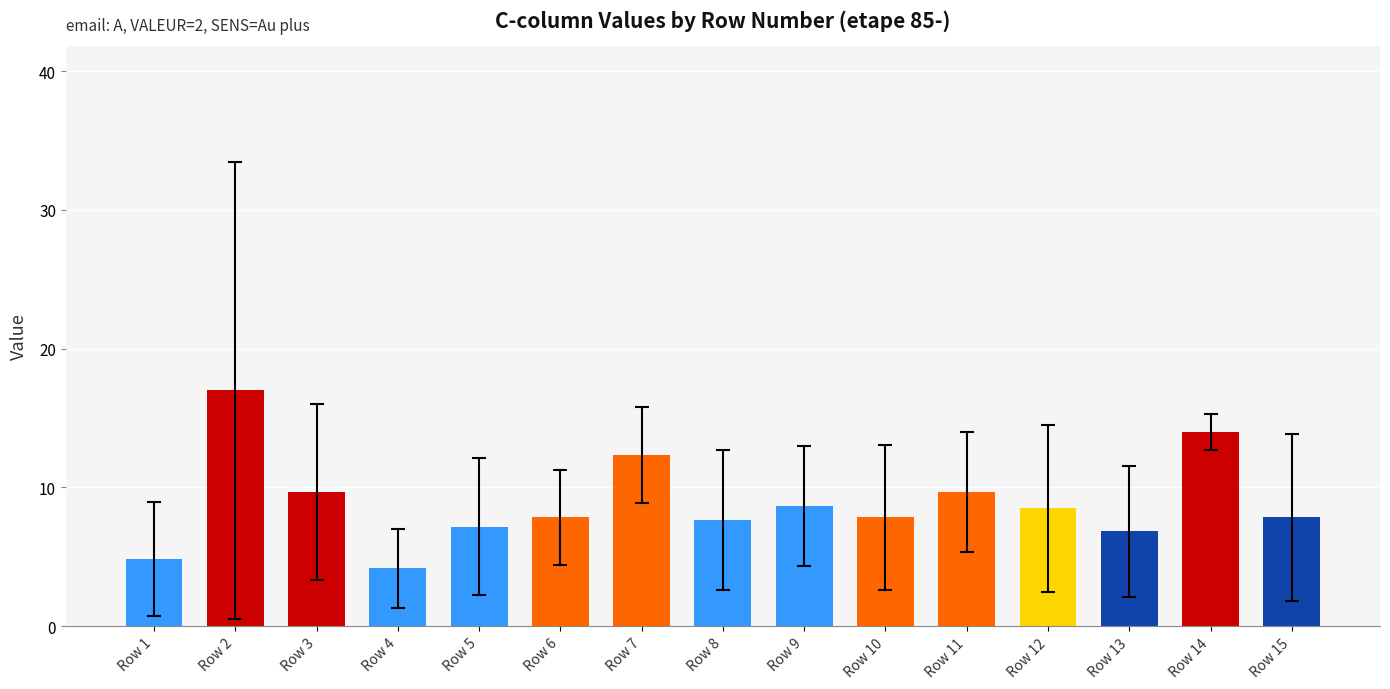

What is the difference between the second highest and second lowest values?

9.2